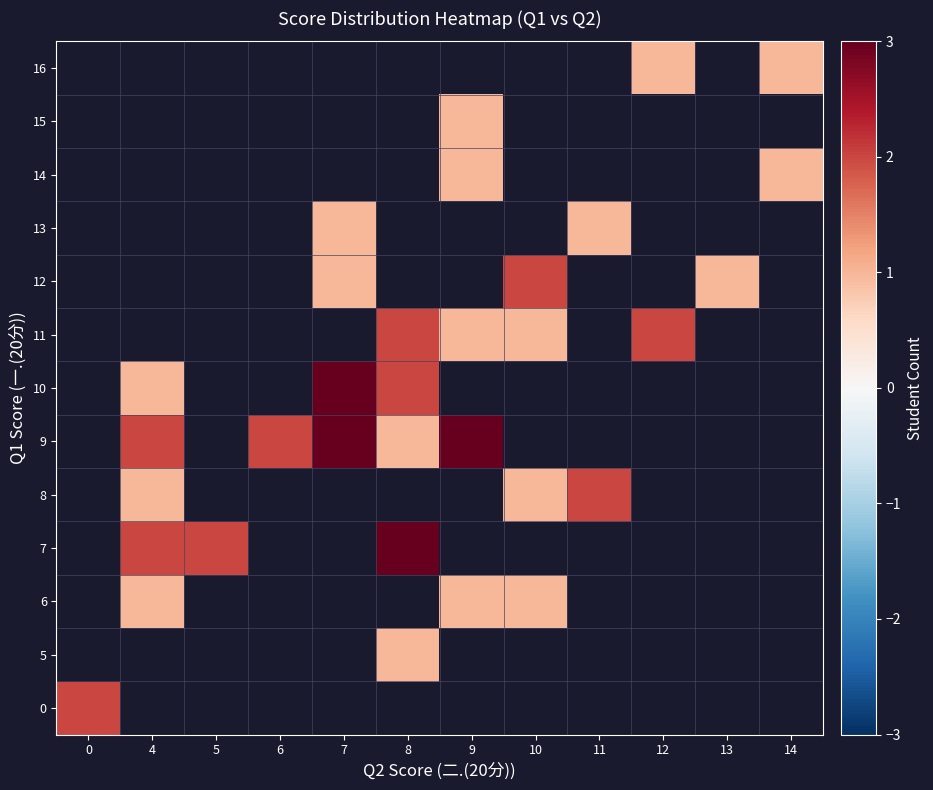

Is the value of 16 at 6 greater than the value of 15 at 7?

No